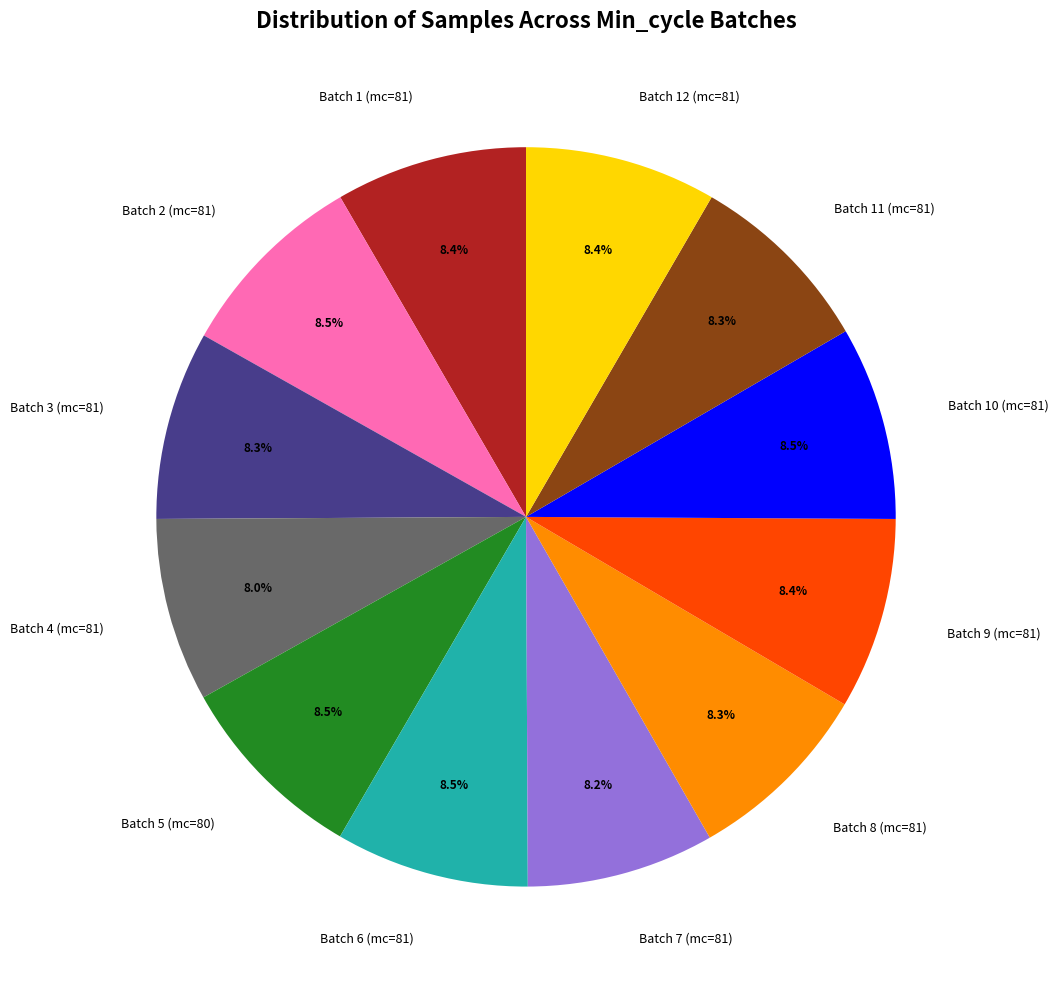

What is the ratio of the value at Batch 11 (mc=81) to the value at Batch 2 (mc=81)?

1.0